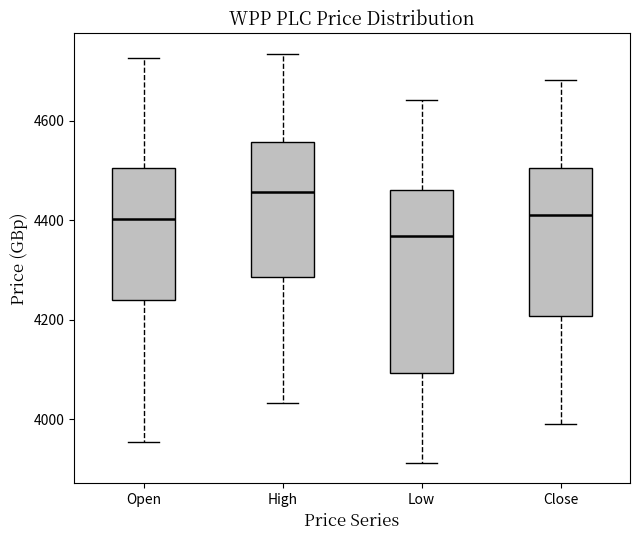

Reading left to right, read every box against the y-axis: the position of its median line, the range the box covers, and the ends of its whiskers. The values are not printed on the chart, so give them approximately, as read against the axis.

Open: median 4400, box 4240 to 4500, whiskers 3960 to 4720
High: median 4460, box 4280 to 4560, whiskers 4040 to 4740
Low: median 4360, box 4100 to 4460, whiskers 3920 to 4640
Close: median 4420, box 4200 to 4500, whiskers 3980 to 4680